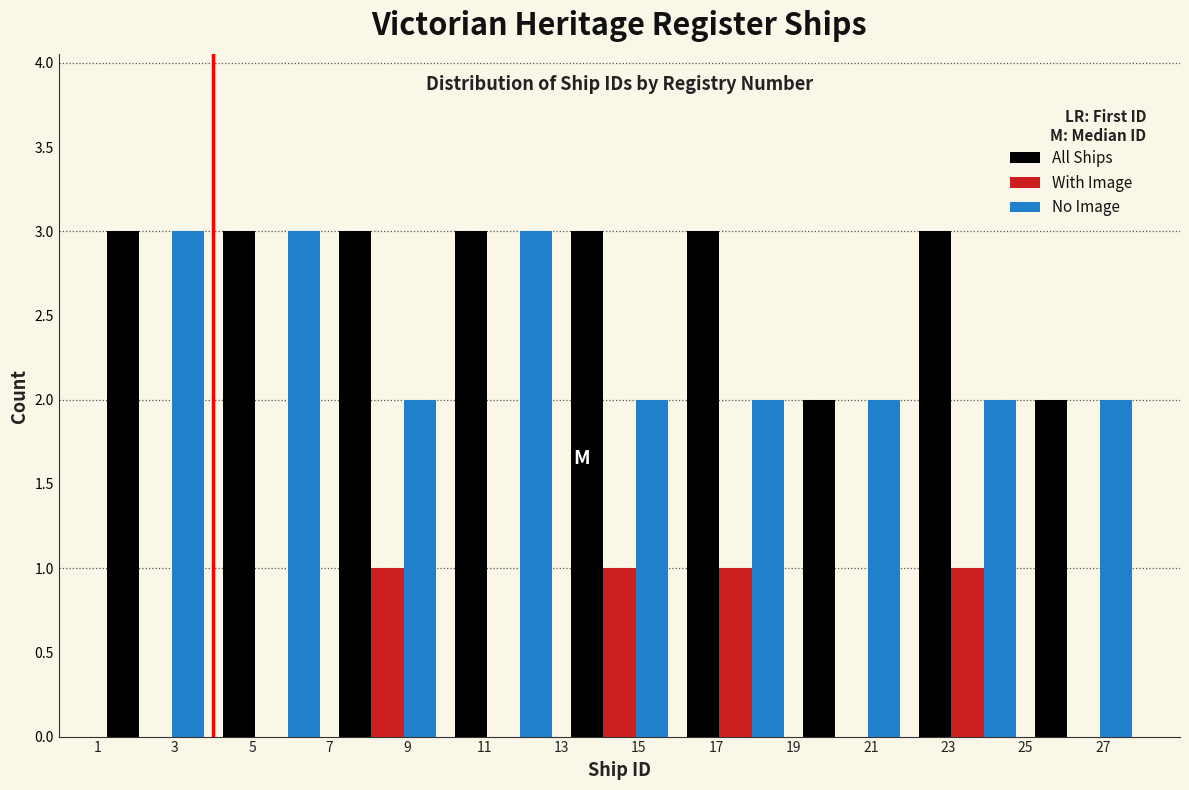

Reading left to right, transcribe this chart: for each range on the x-axis, give the height of each series' bar. The values are not printed on the chart, so give them approximately, as read against the axis.

1 to 4: All Ships=3	With Image=0	No Image=3
4 to 7: All Ships=3	With Image=0	No Image=3
7 to 10: All Ships=3	With Image=1	No Image=2
10 to 13: All Ships=3	With Image=0	No Image=3
13 to 16: All Ships=3	With Image=1	No Image=2
16 to 19: All Ships=3	With Image=1	No Image=2
19 to 22: All Ships=2	With Image=0	No Image=2
22 to 25: All Ships=3	With Image=1	No Image=2
25 to 28: All Ships=2	With Image=0	No Image=2